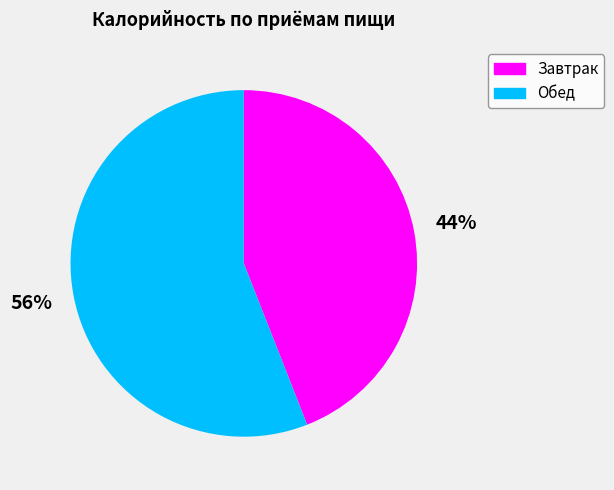

Is the sum of Завтрак and Обед greater than half?

Yes